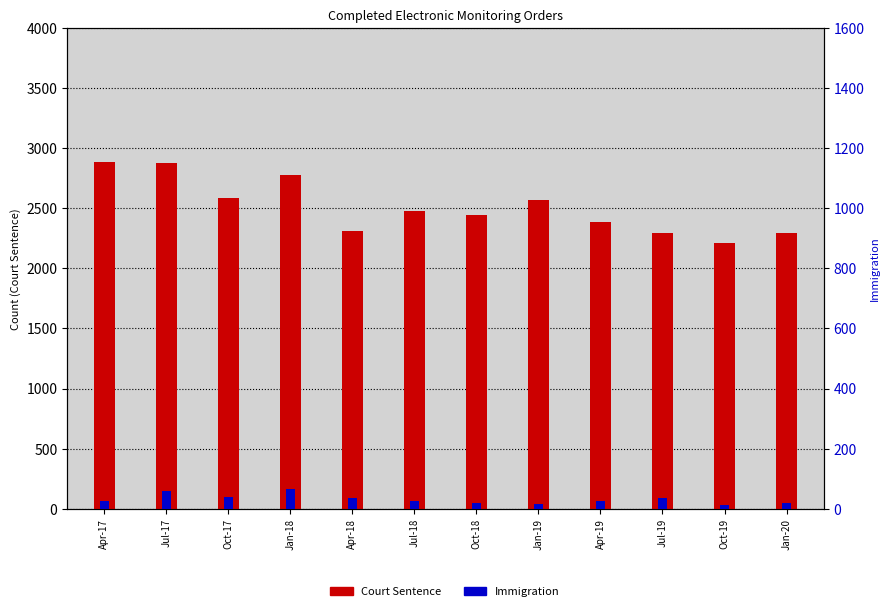

What is the difference between the maximum and minimum values in the Court Sentence series?

675